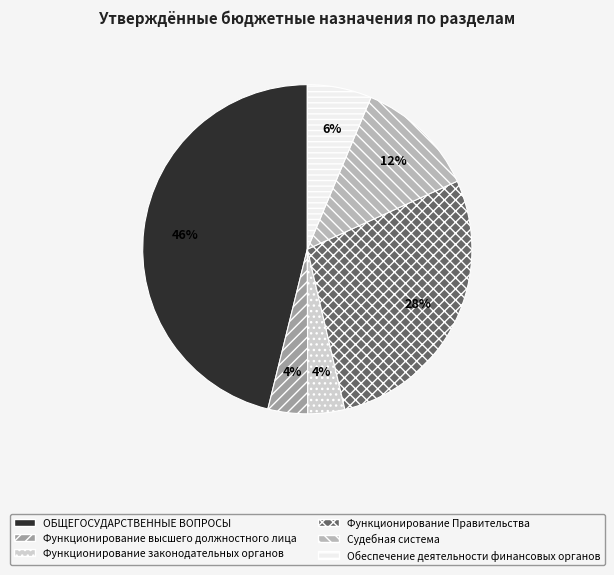

What is the ratio of the value at Функционирование законодательных органов to the value at Судебная система?

0.3